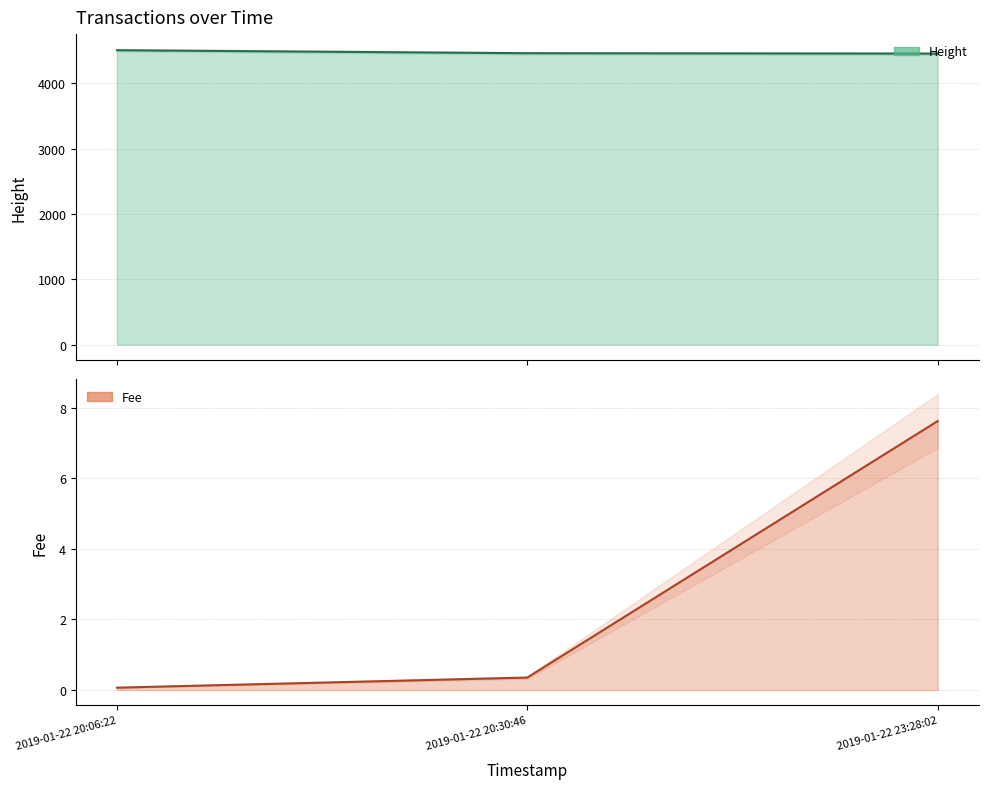

What is the difference between the maximum and minimum values in the Fee series?

7.6